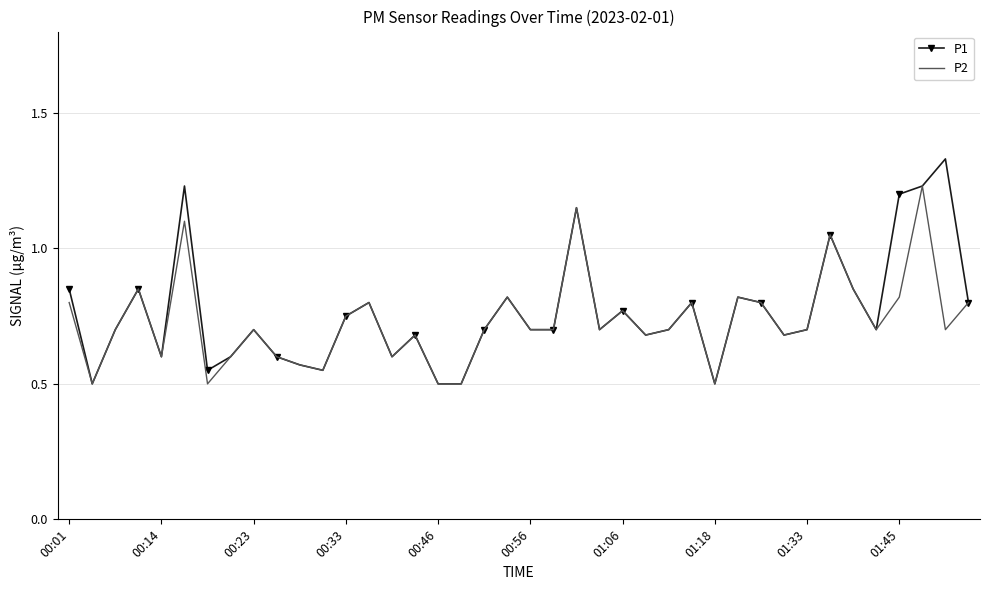

Which series has the largest range (max minus min)?

P1